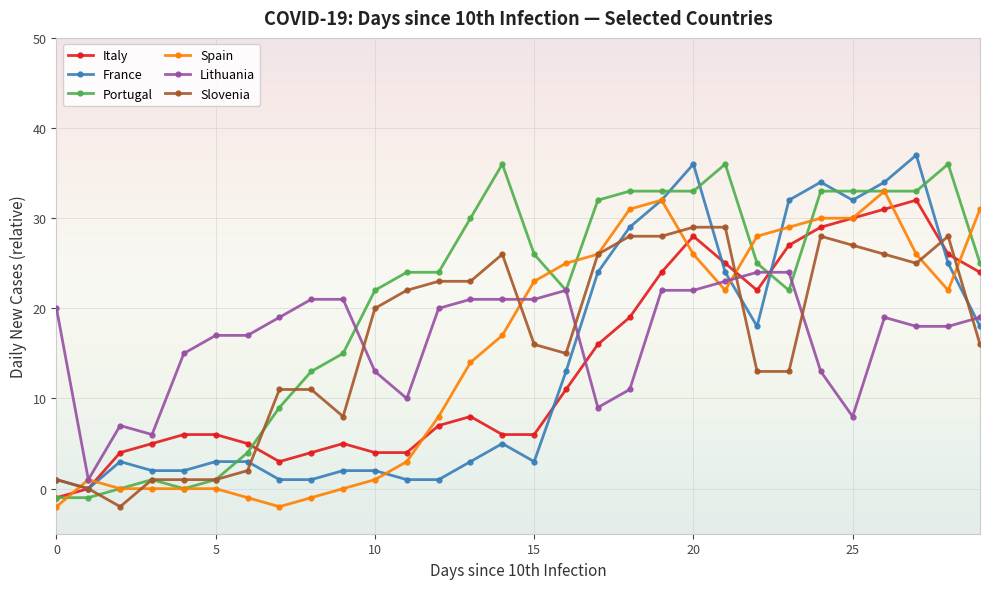

At how many categories does at least one series exceed 35?

5